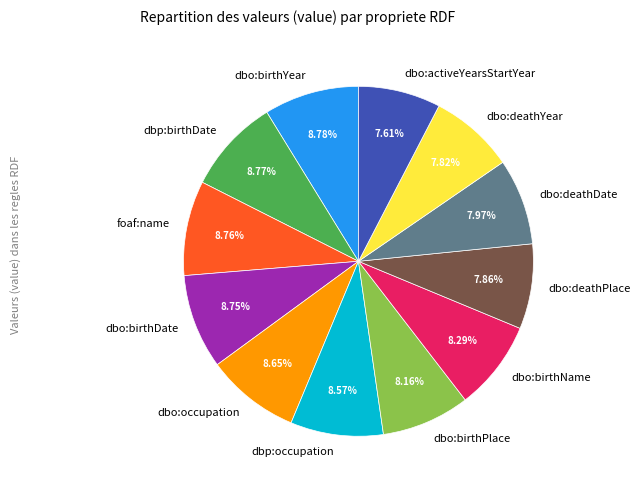

Is it true that dbo:birthPlace is 8% of the pie?

True